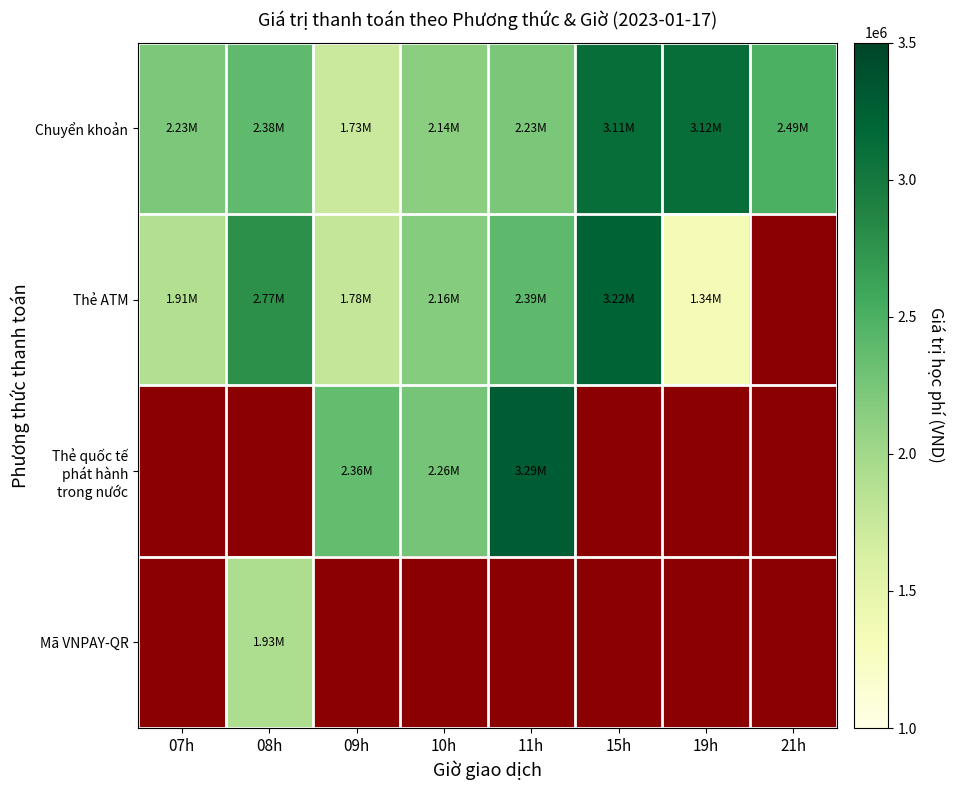

What is the difference between the second highest and second lowest values in the Chuyển khoản series?

973000.0